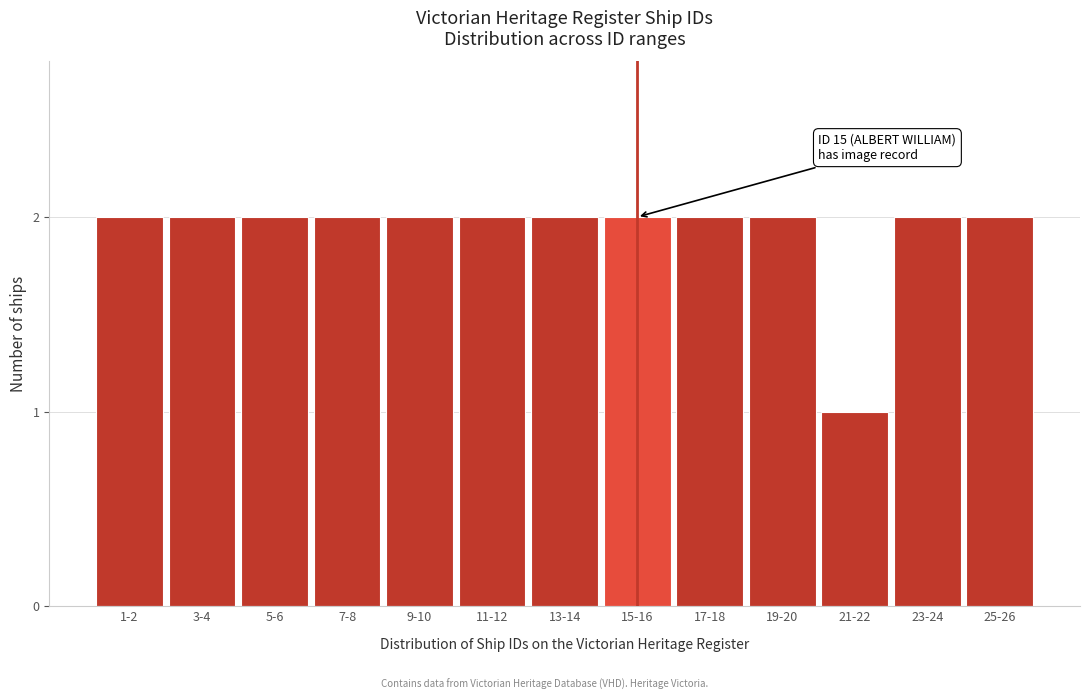

Reading left to right, extract all data points from this chart.

1-2=2	3-4=2	5-6=2	7-8=2	9-10=2	11-12=2	13-14=2	15-16=2	17-18=2	19-20=2	21-22=1	23-24=2	25-26=2